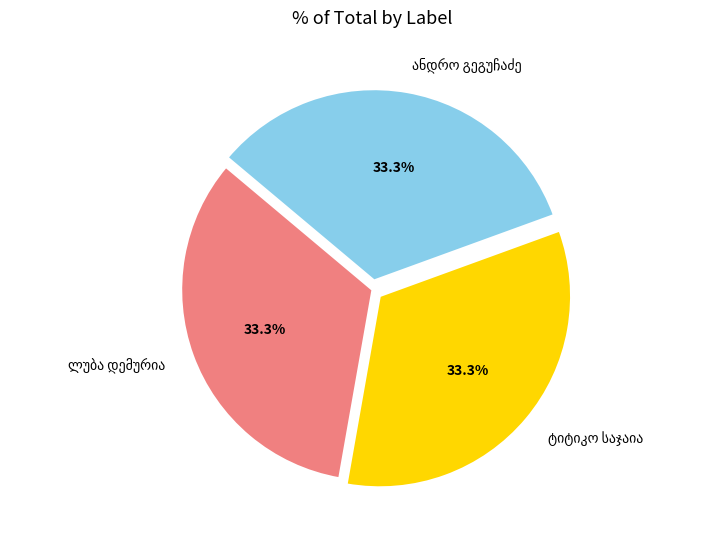

Is there any slice that represents more than half of the pie?

No